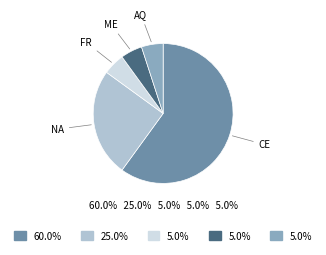

Combined, do NA and FR account for over 50%?

No